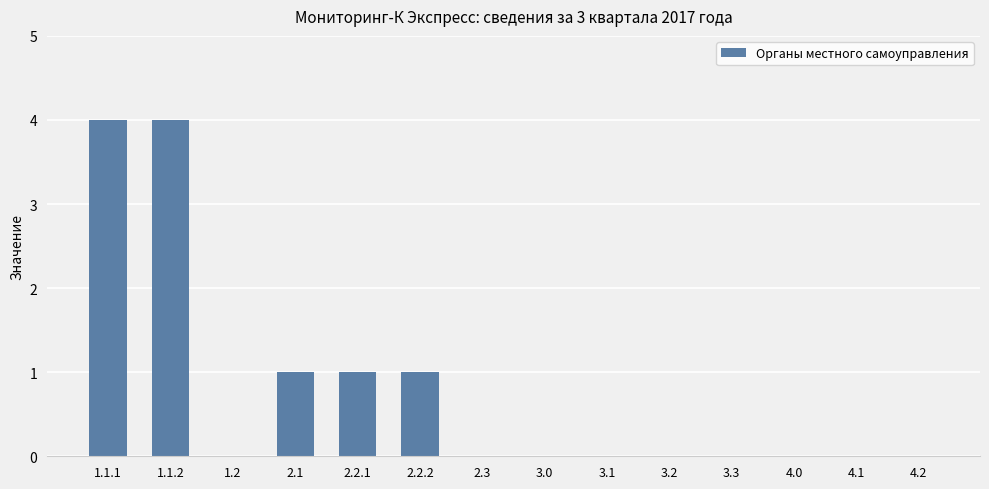

Which has a higher value, 2.2.1 or 1.1.2?

1.1.2